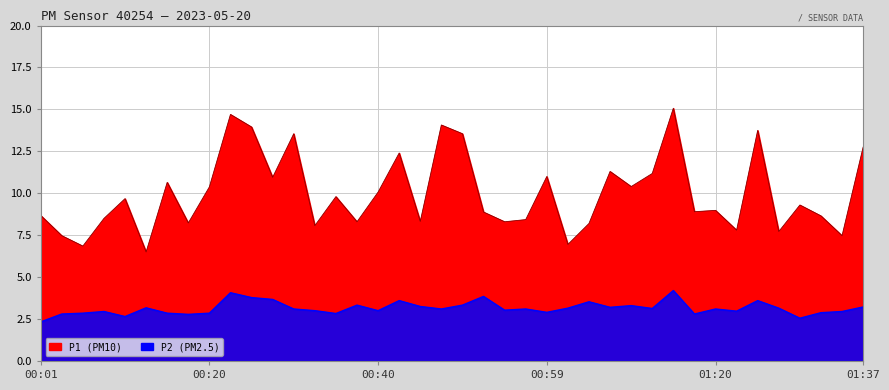

What is the value of the P1 point at the 18th from the left?

12.4